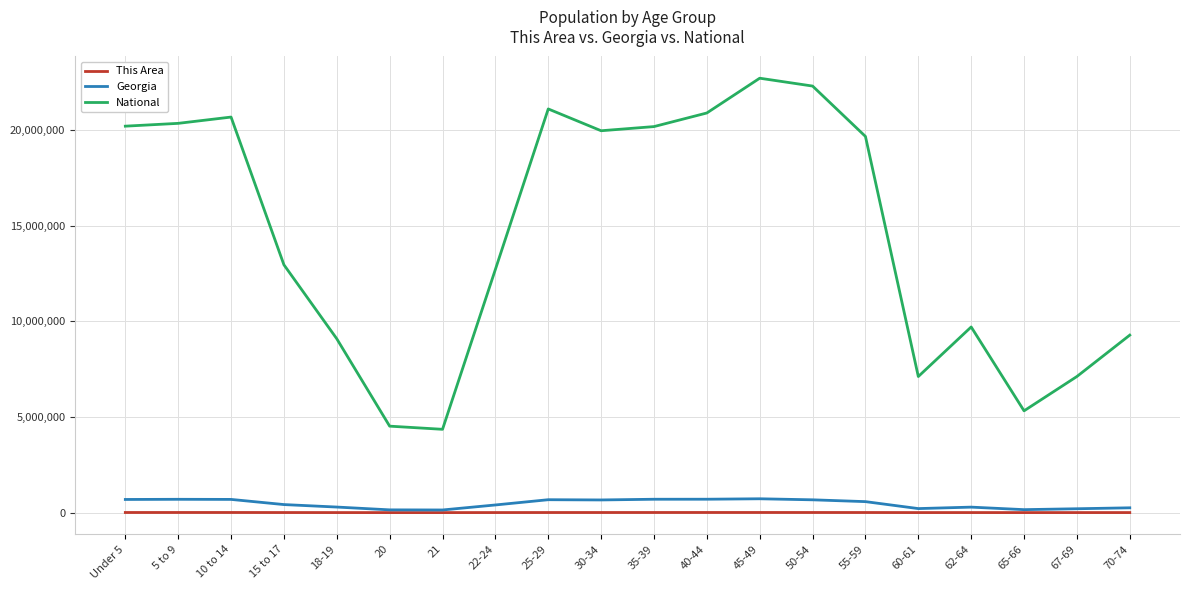

Which series has the widest spread of values?

National